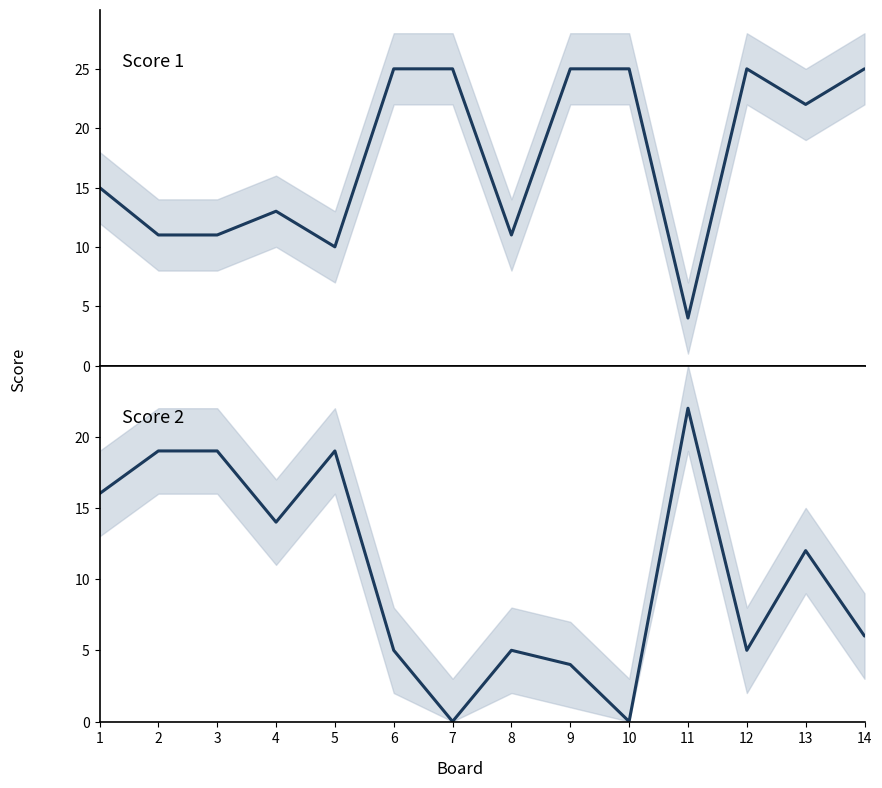

Is it true that Score 1 equals 3 at 8?

False